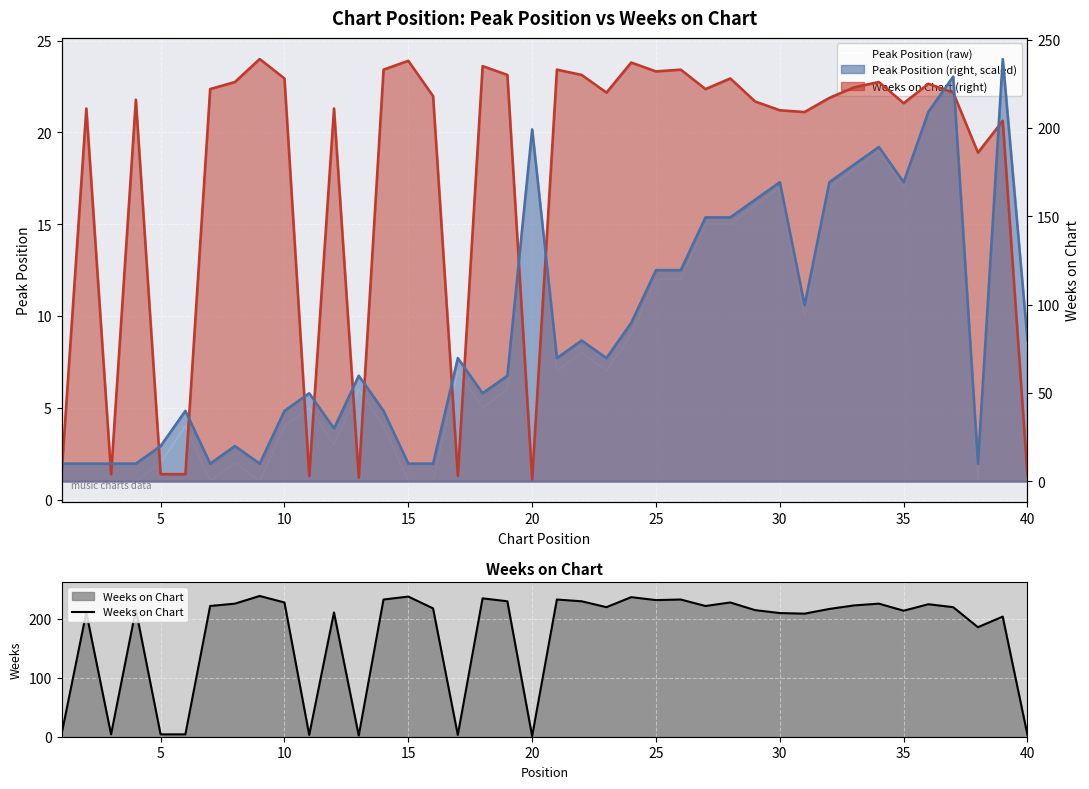

Does the chart display data point markers on the line(s)?

No